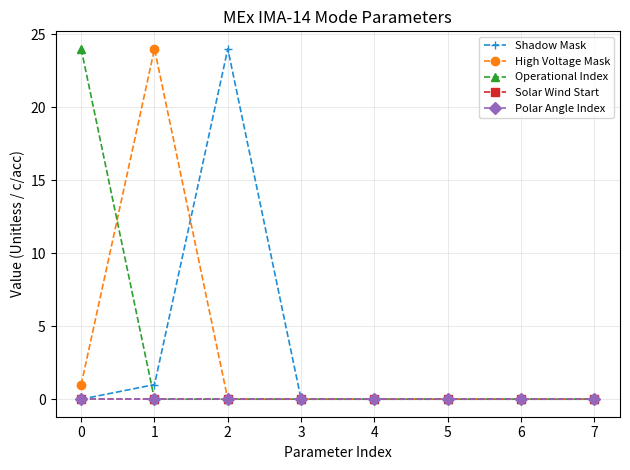

Is this an area chart (filled region under the line)?

No